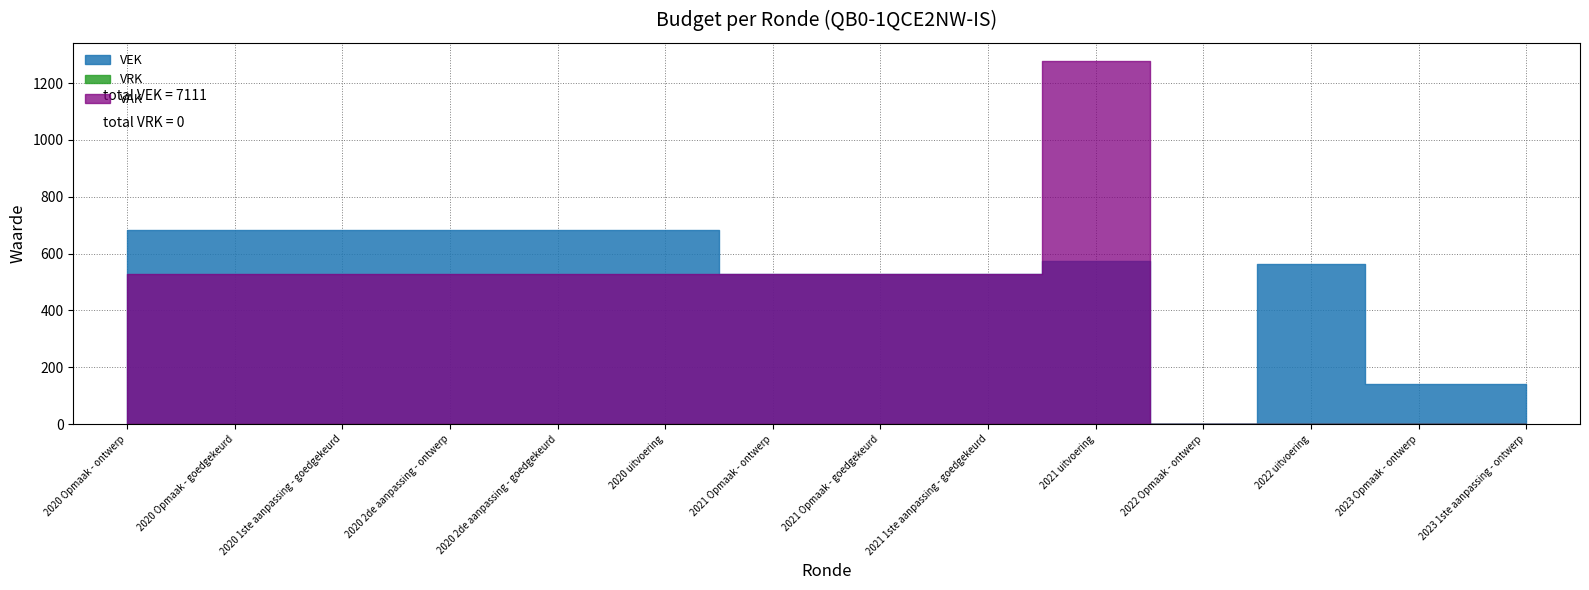

True or false: VEK has more than 0 points higher than both neighbors.

True